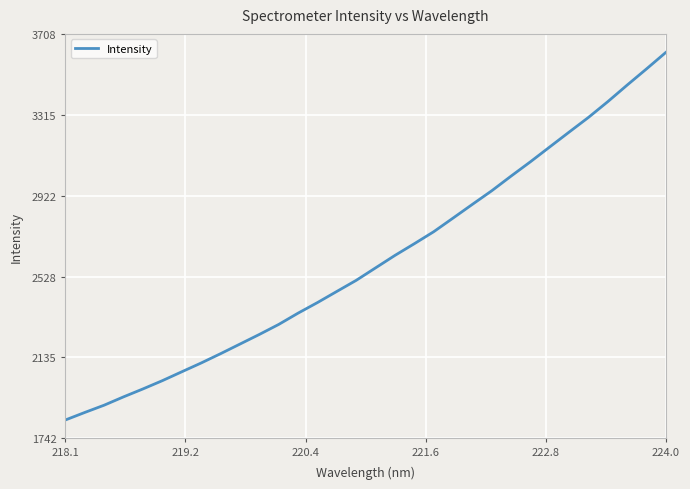

What is the greatest value displayed?

3619.1